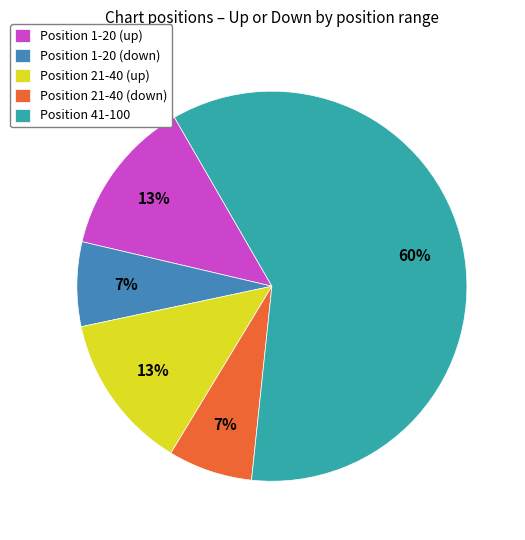

What is the ratio of the value at Position 21-40 (down) to the value at Position 21-40 (up)?

0.5